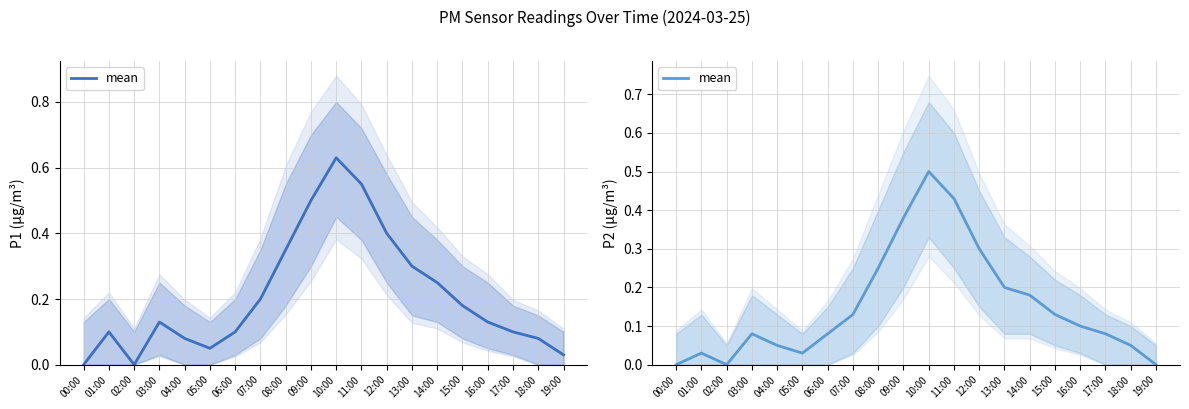

What is the change in value from 16:00 to 19:00?

-0.1